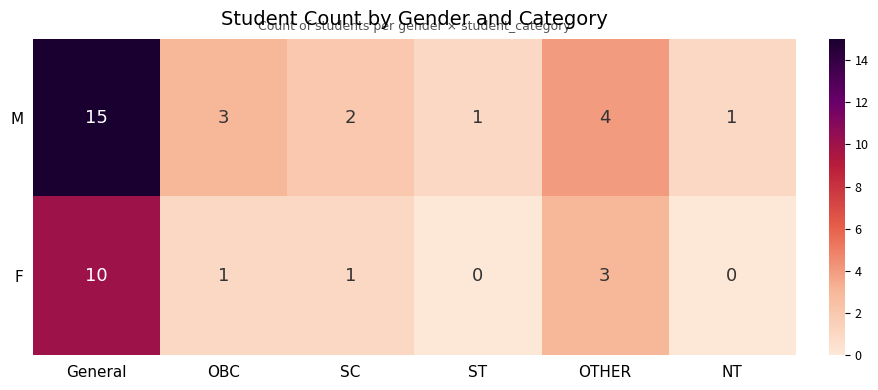

The value of M at SC is 2. True or false?

True